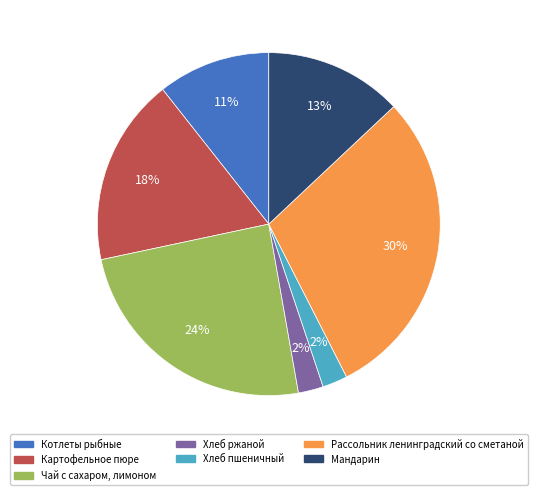

Between Хлеб пшеничный and Рассольник ленинградский со сметаной, which is larger?

Рассольник ленинградский со сметаной